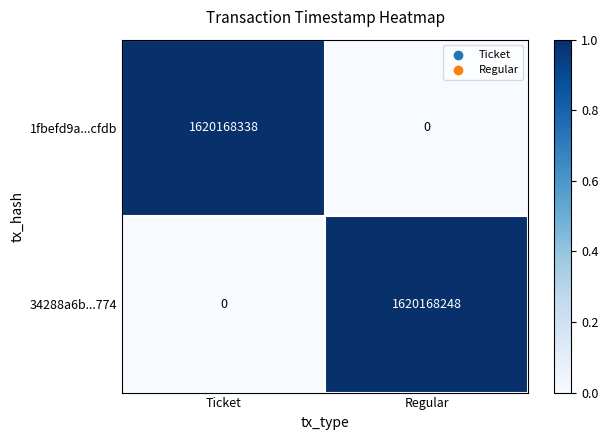

Between Ticket and Regular, which series saw the biggest shift?

1fbefd9a...cfdb